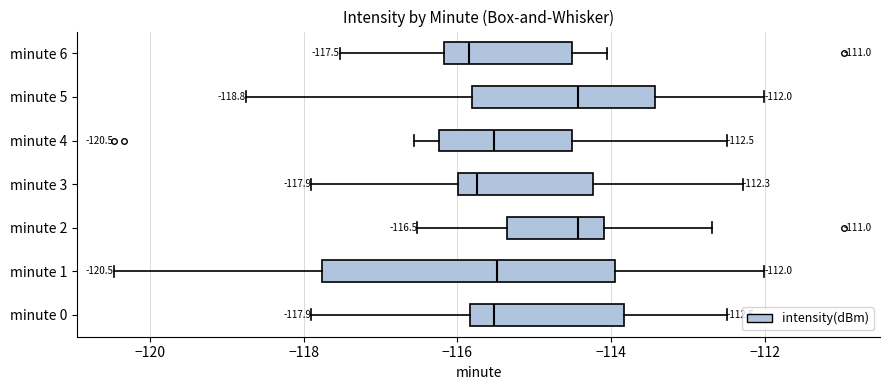

Which box is the widest, from its left edge to its right edge?

minute 1